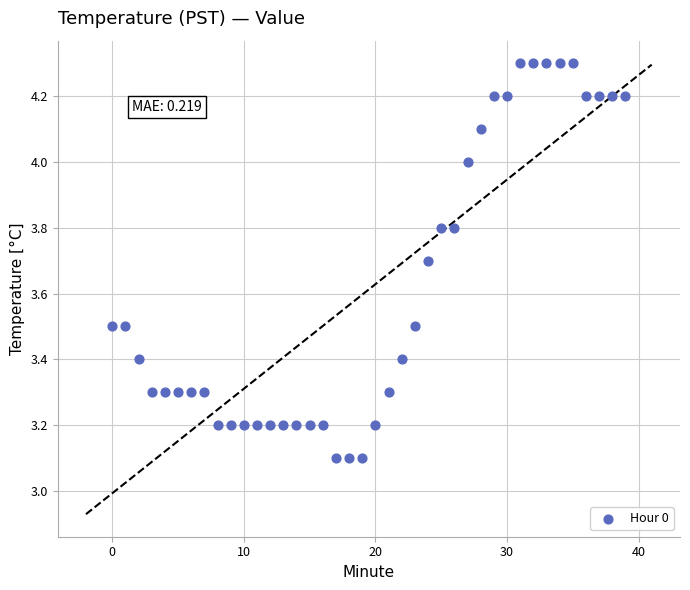

What is the range of Y values (max minus min)?

1.2